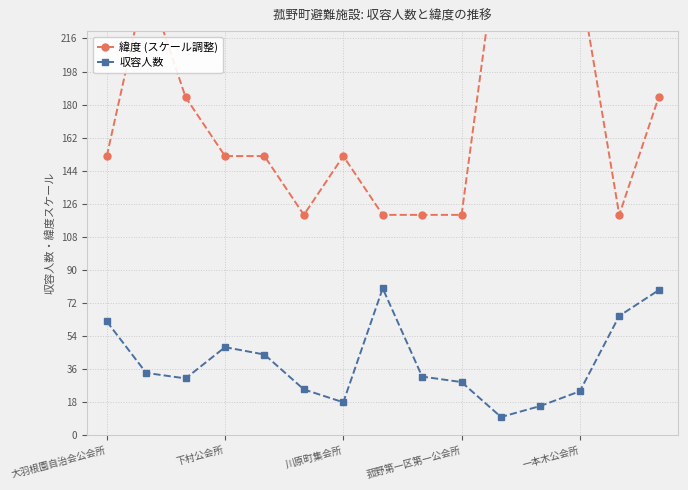

What is the highest value of the 収容人数 series?

80